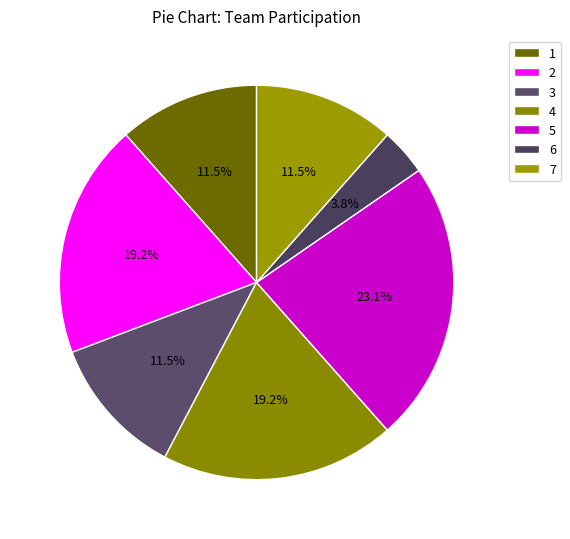

To the nearest percent, what is the difference between the largest and smallest slice percentages?

19%